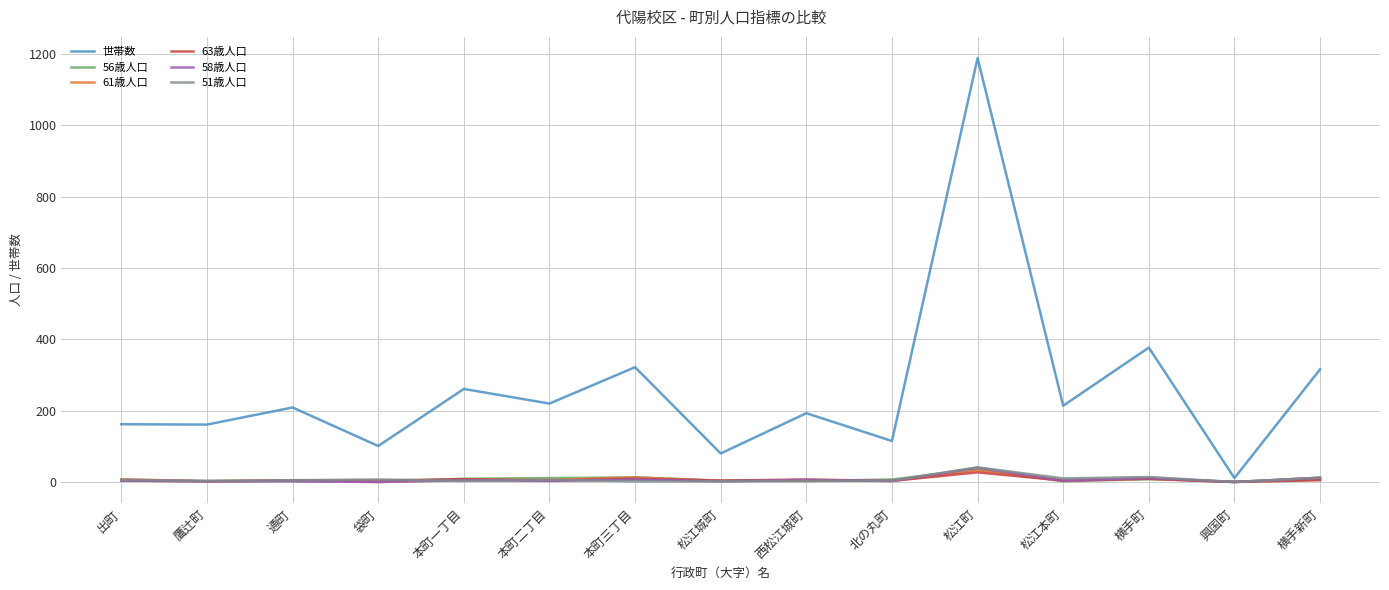

How many series are shown in this chart?

6